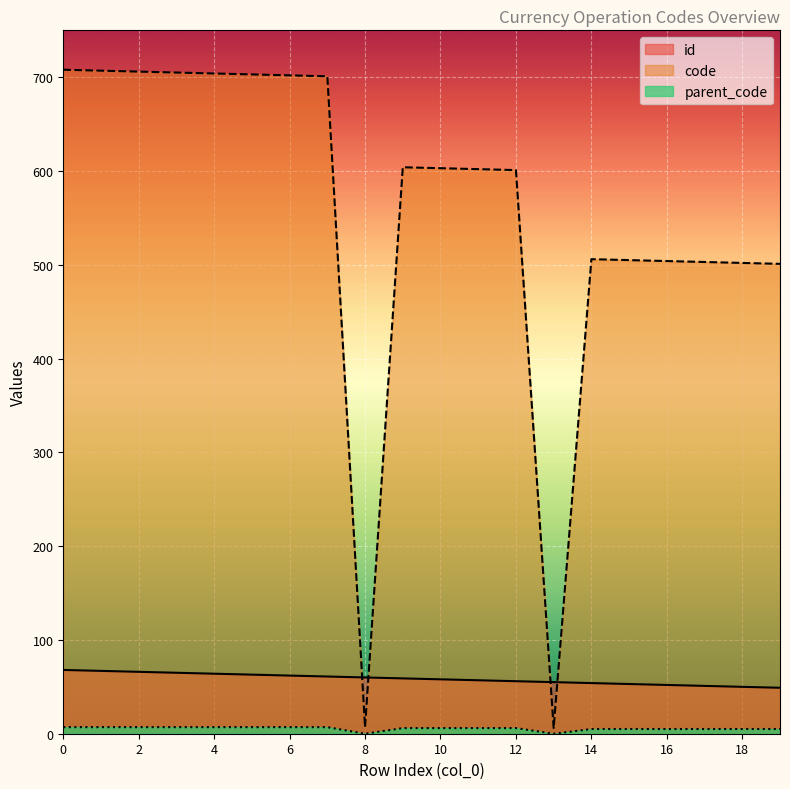

How many values in the code series are below 603?

10